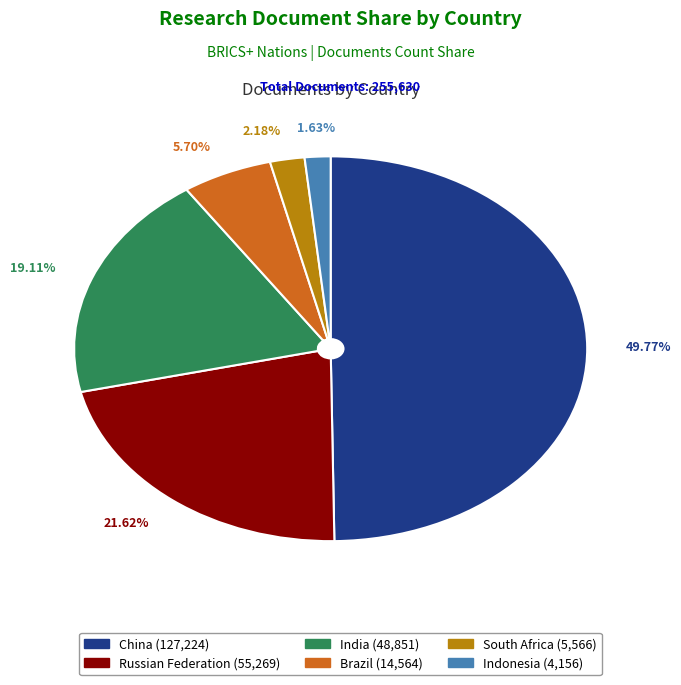

Count the number of slices in the pie.

6